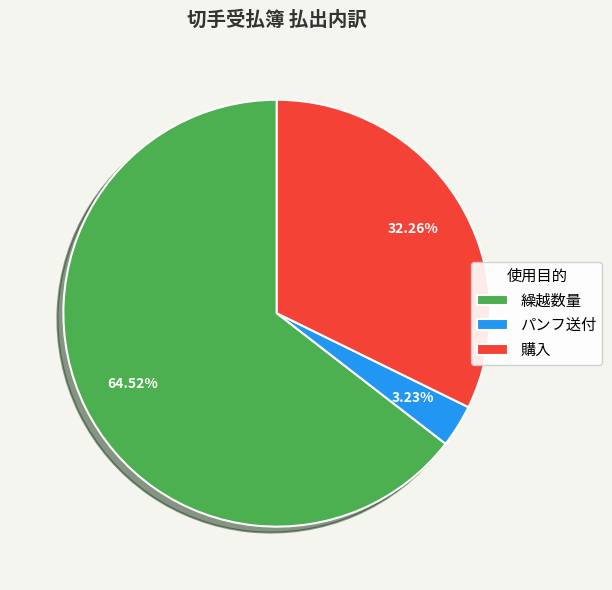

Between 繰越数量 and パンフ送付, which is larger?

繰越数量